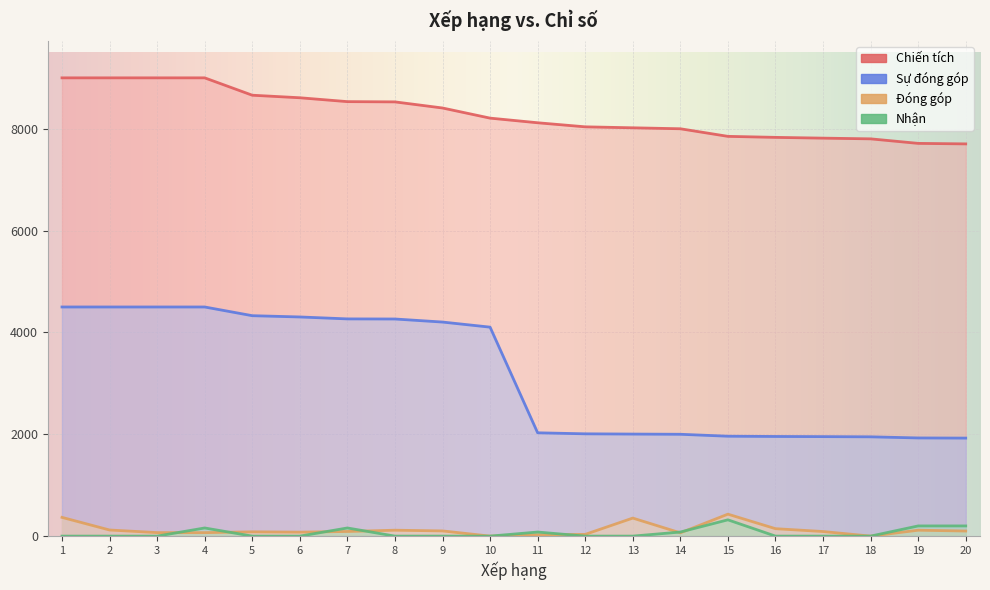

True or false: Chiến tích and Đóng góp cross at least once.

False